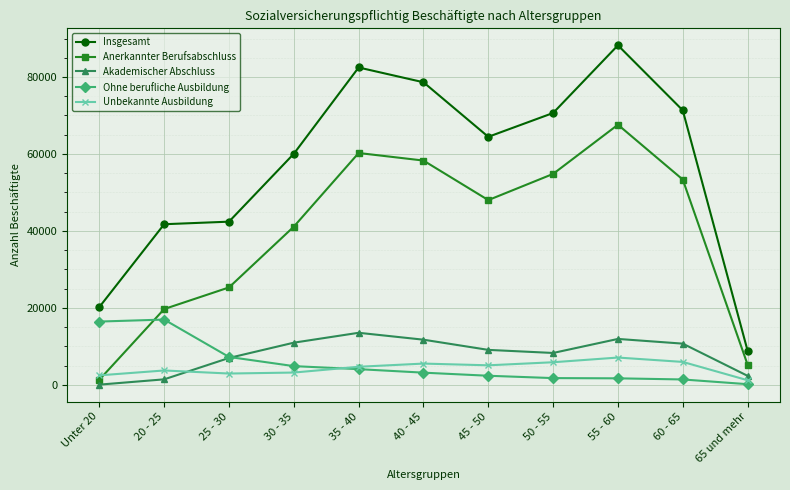

What are all the series names shown in the legend?

Insgesamt, Anerkannter Berufsabschluss, Akademischer Abschluss, Ohne berufliche Ausbildung, Unbekannte Ausbildung